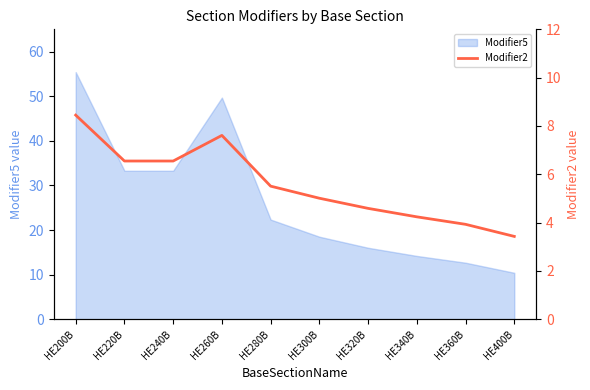

What is the label of the 6th point from the left?

HE300B